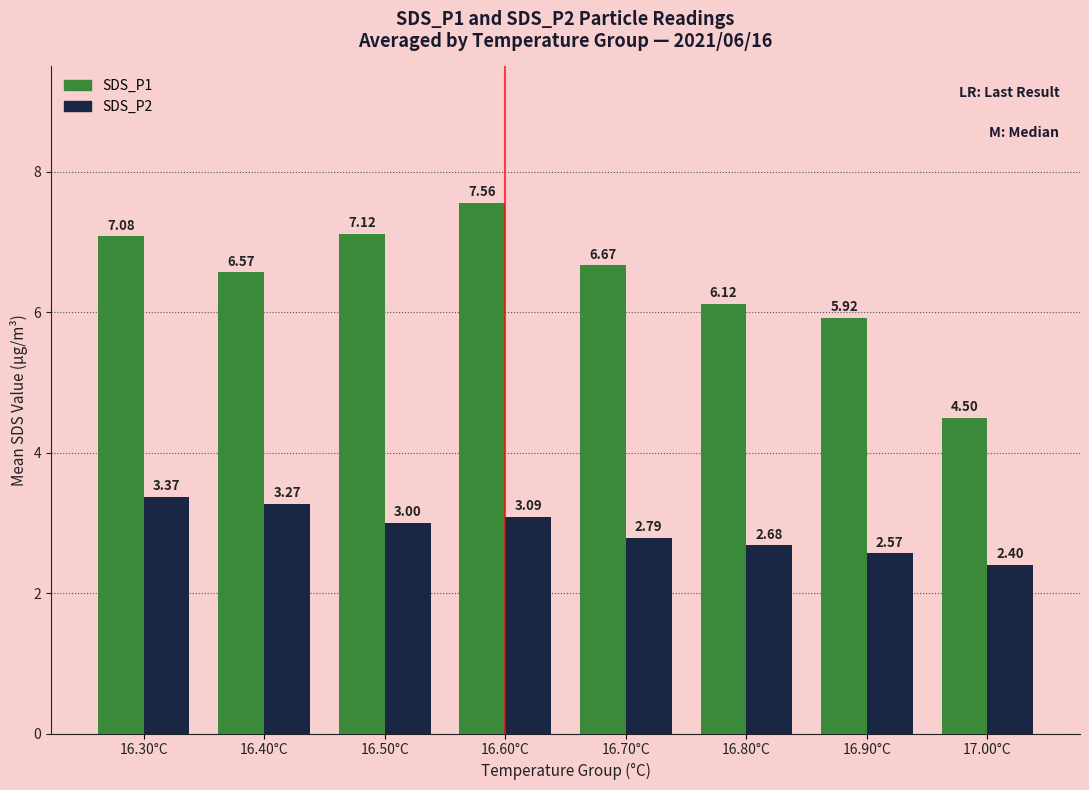

What position from the right is 16.40°C?

7